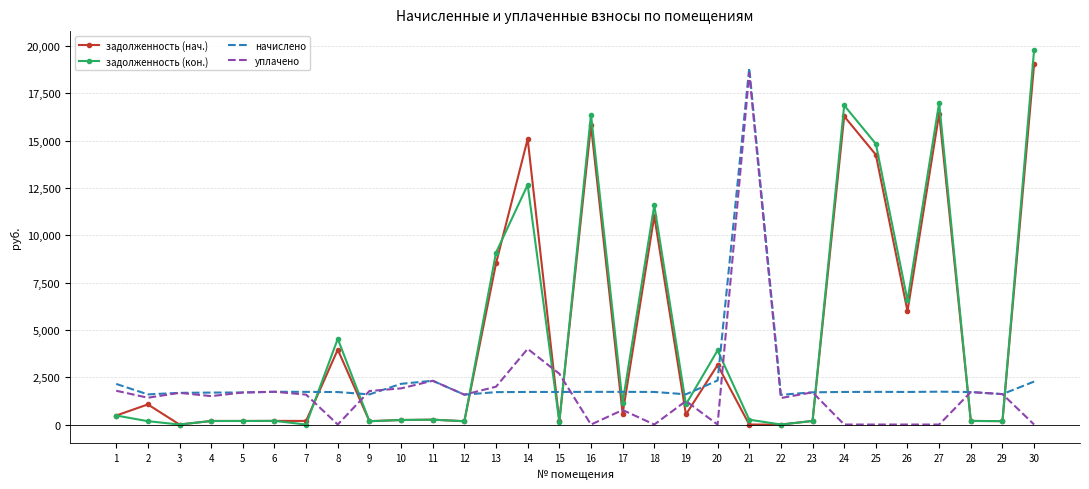

Read the задолженность (кон.) value at 24.

16866.3